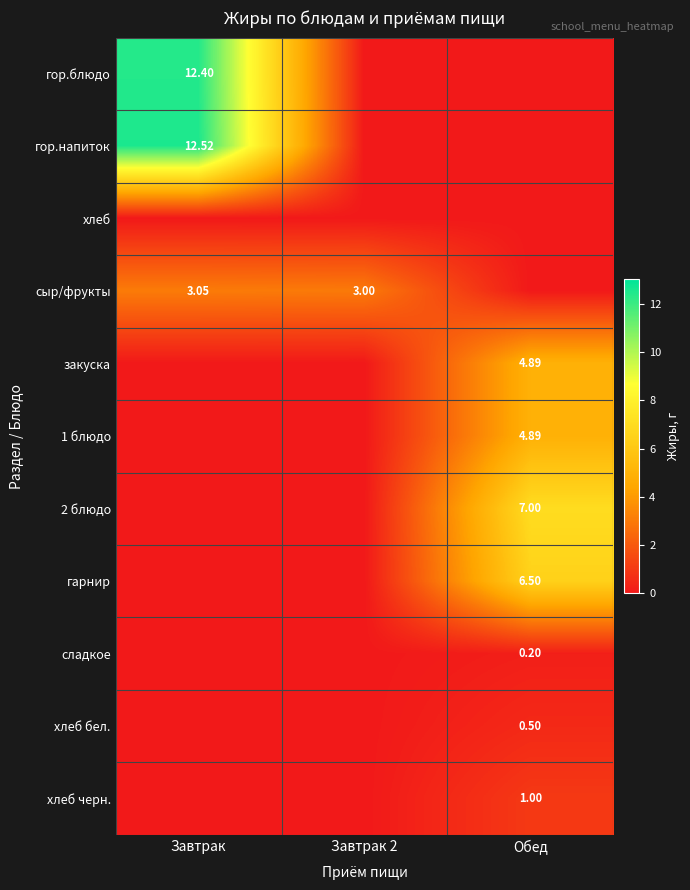

How many хлеб бел. values are between 0 and 1?

3